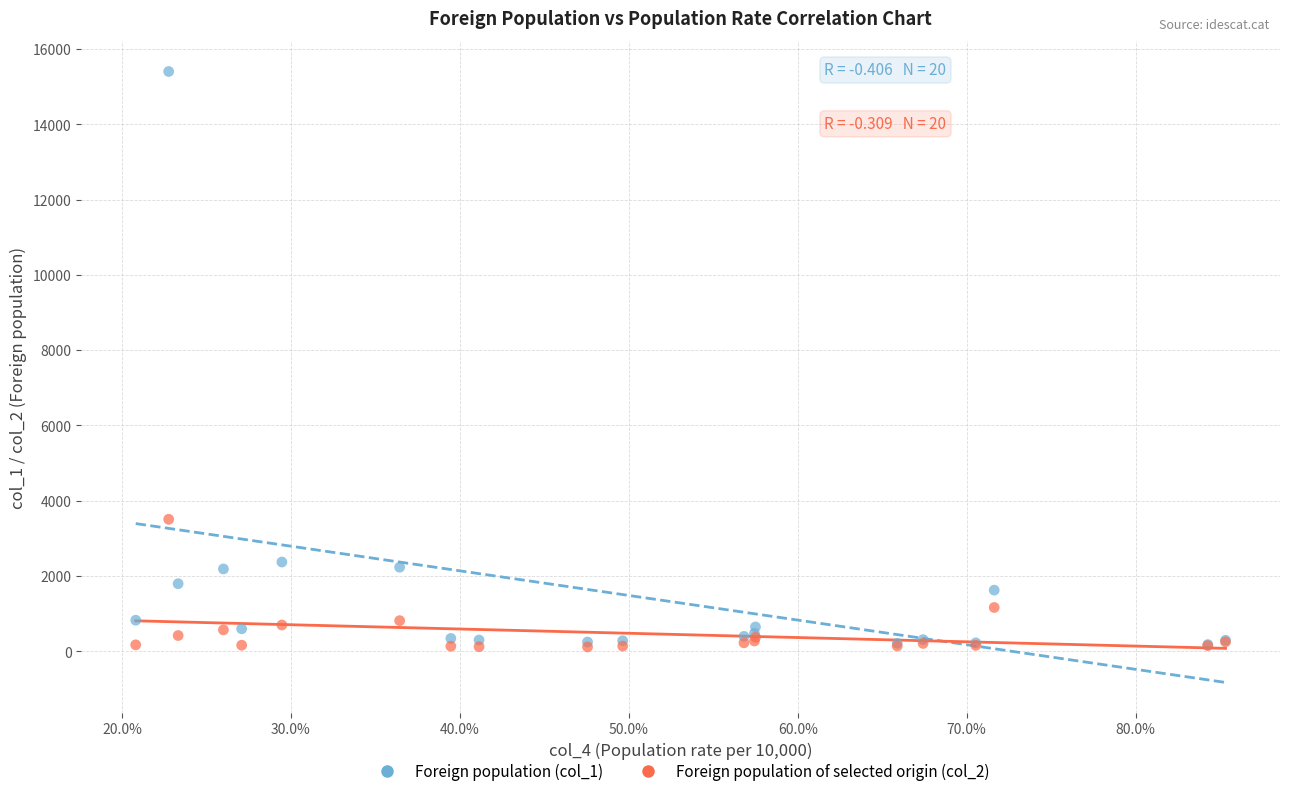

Across all series, what Y value is closest to 7761?

3508